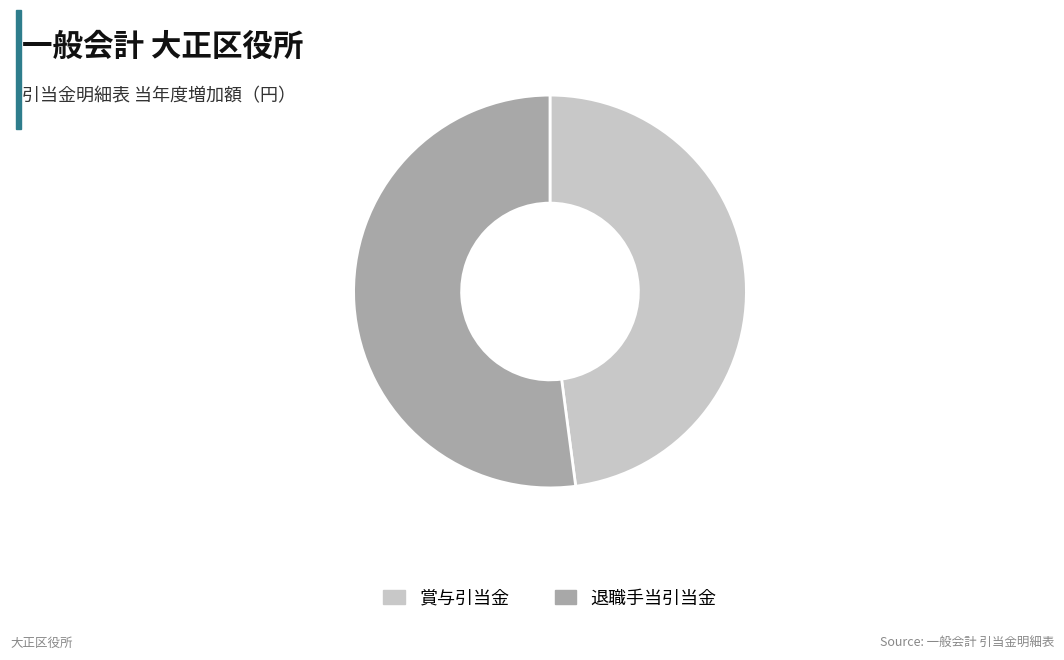

How many segments does this pie chart have?

2